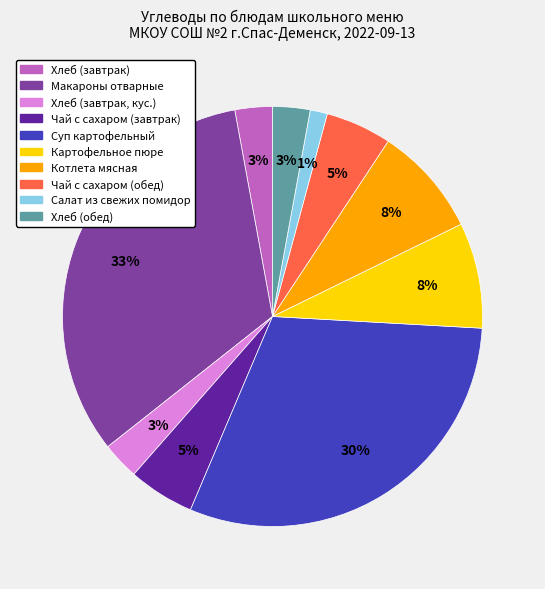

Is the sum of Хлеб (завтрак, кус.) and Чай с сахаром (обед) greater than half?

No